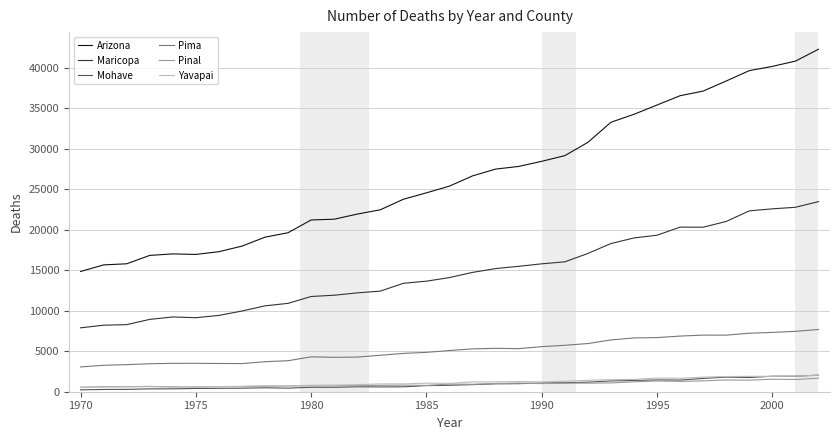

True or false: Pinal has more than 0 interior local peaks.

True